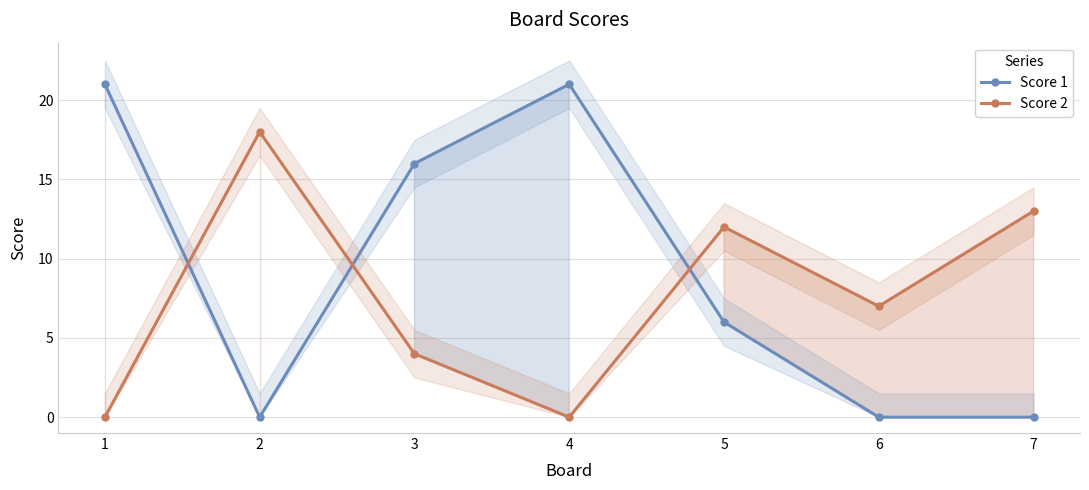

Between which two adjacent categories do Score 2 and Score 1 first intersect?

1 and 2